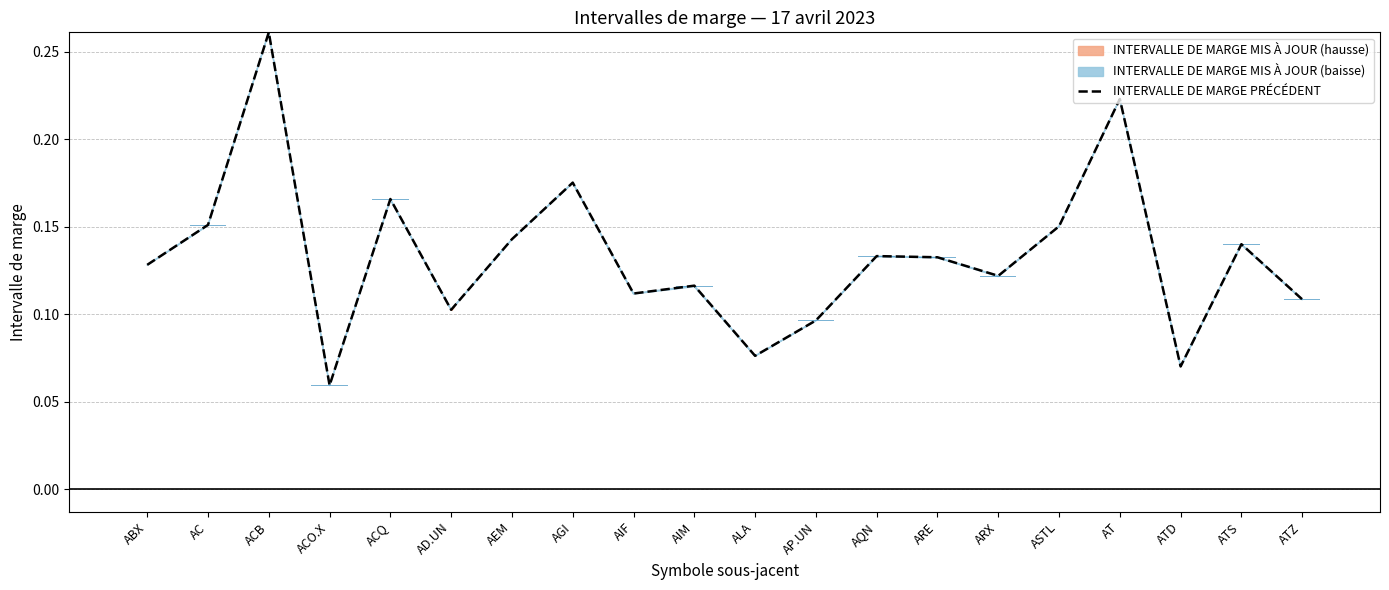

What value does the data have at ABX?

0.1